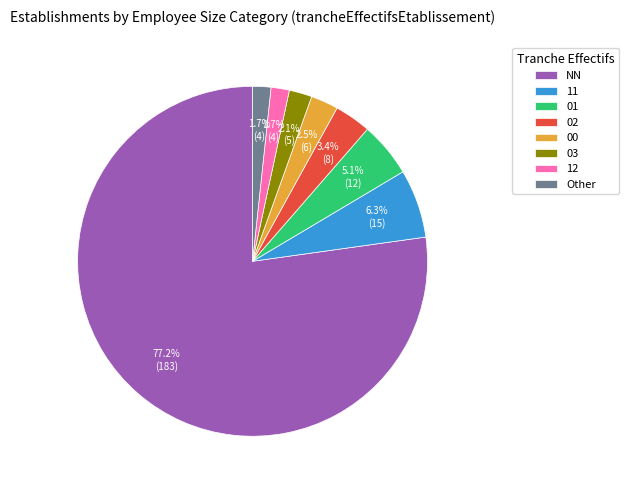

To the nearest percent, what is the difference between the largest and smallest slice percentages?

76%